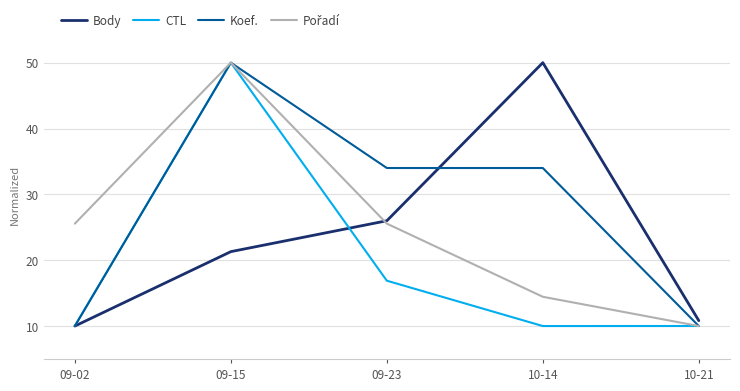

Between 09-02 and 10-14, which series saw the biggest shift?

Body